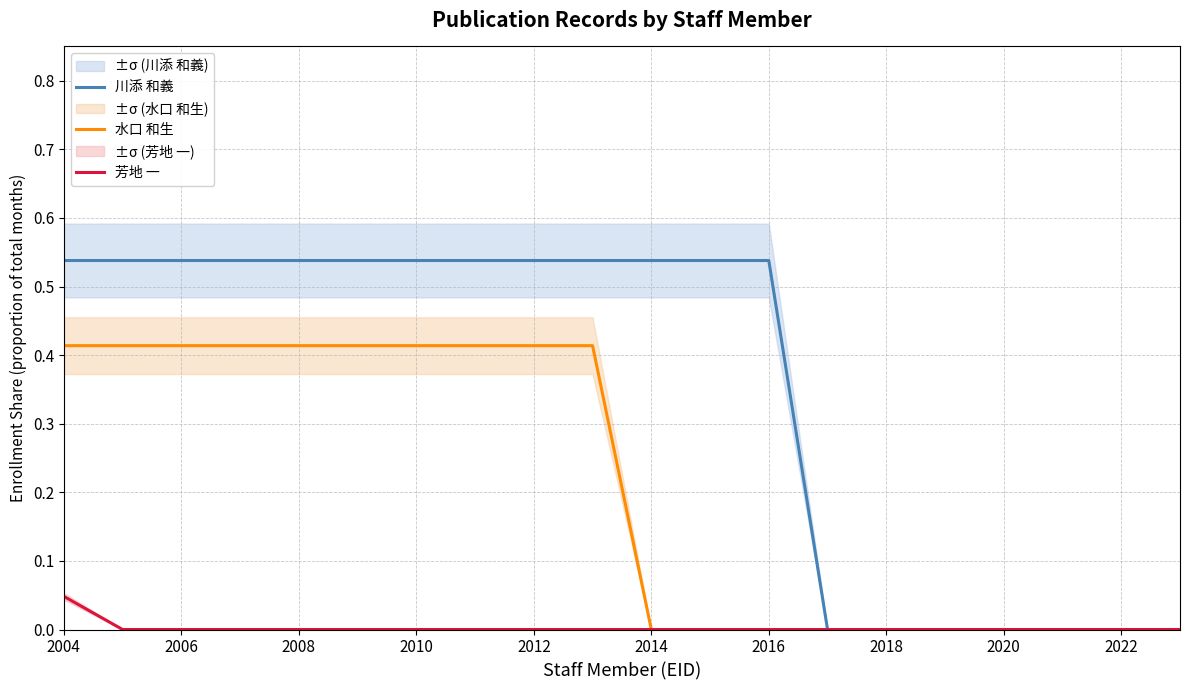

The value of 水口 和生 at 2014 is -0.2. True or false?

False